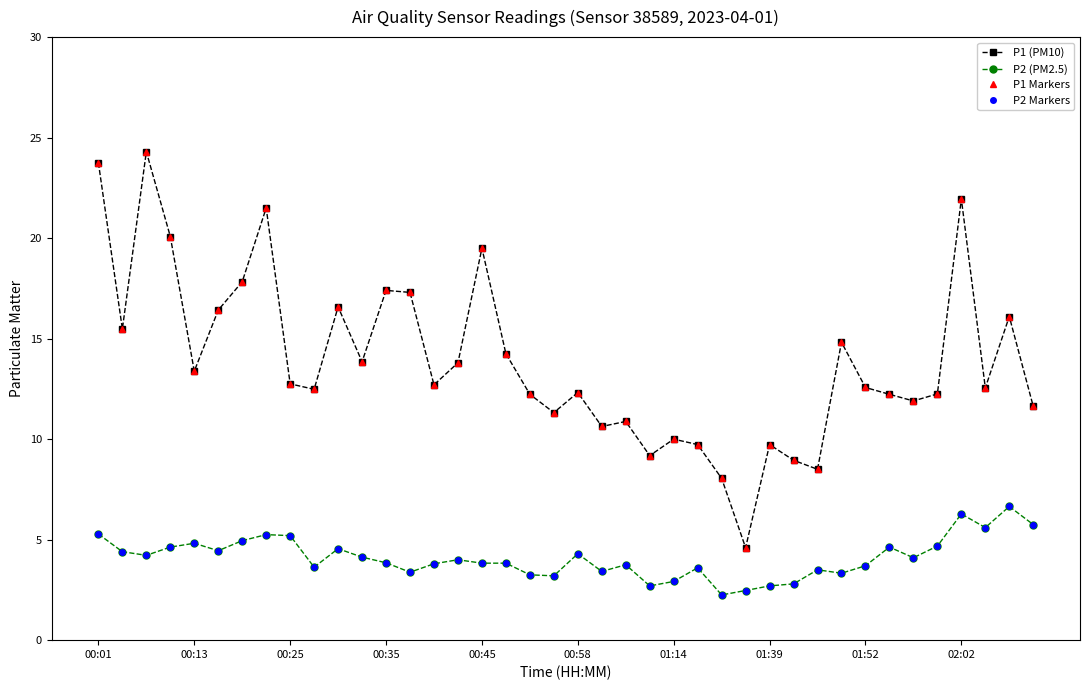

Is this an area chart (filled region under the line)?

No